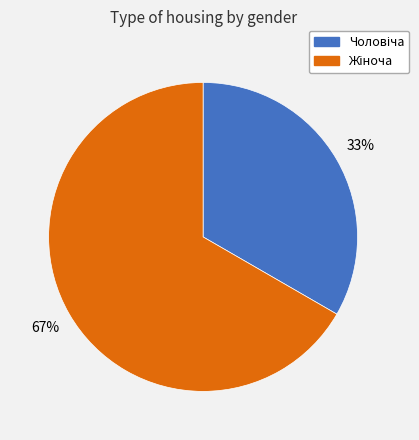

To the nearest percent, what is the average slice percentage?

50%